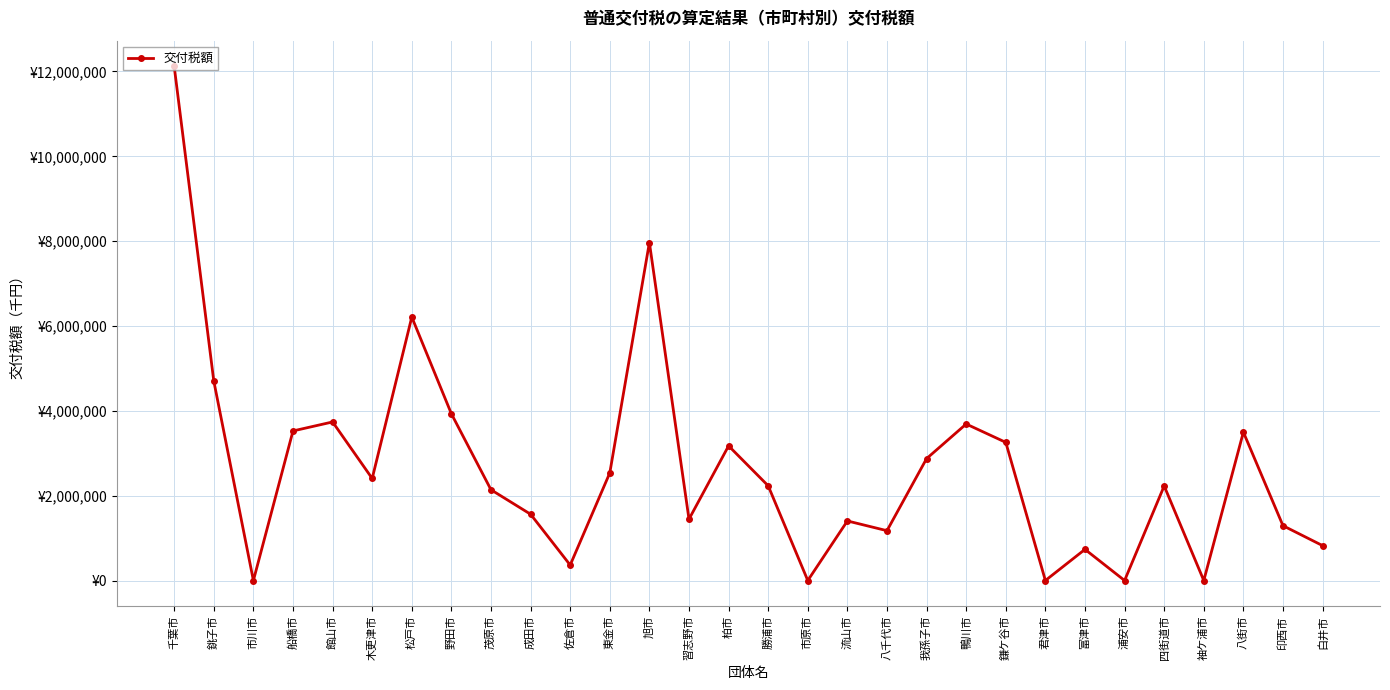

Does the chart have visible grid lines?

Yes